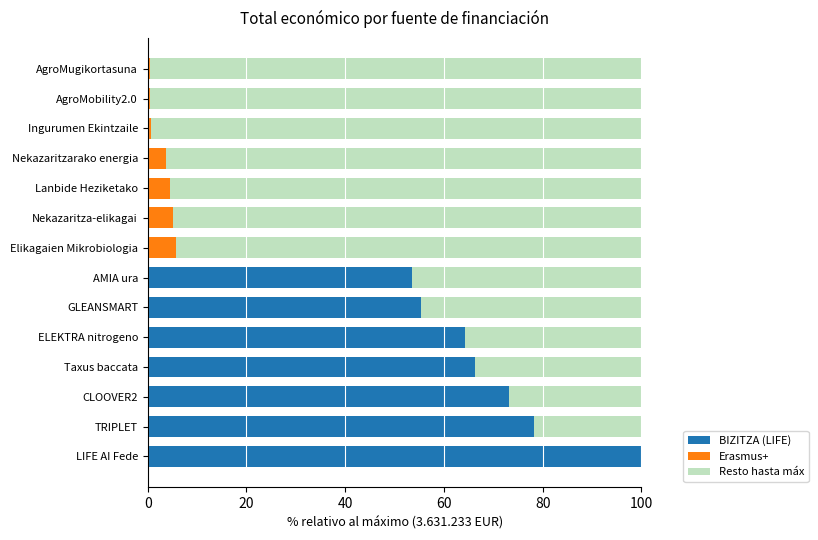

What is the total value across all series at Lanbide Heziketako?

100.0